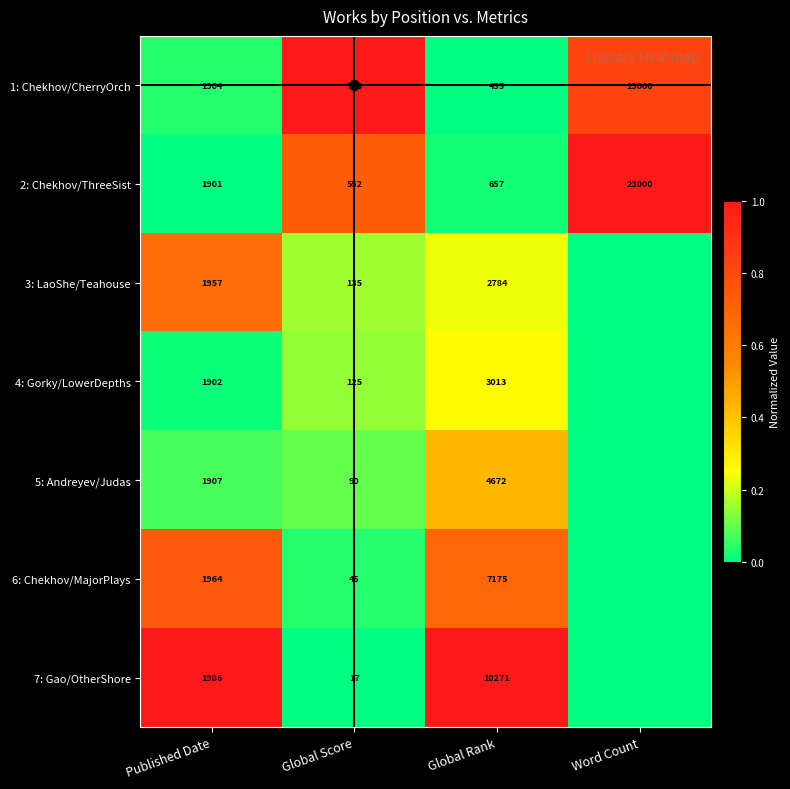

Which has a higher value, Global Score or Published Date?

Global Score